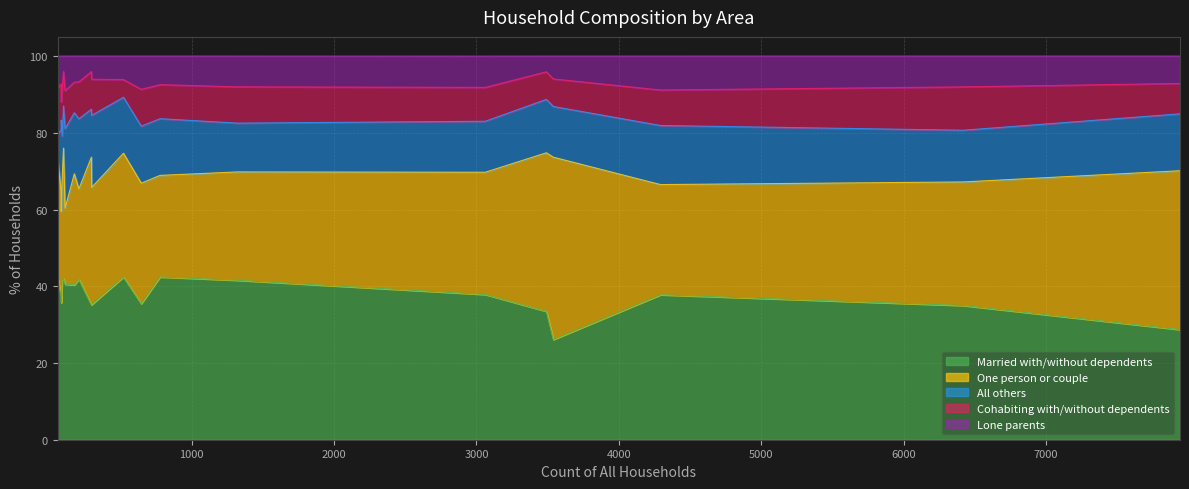

At Gussage St. Michael, list the series in order from largest to smallest.

Married with/without dependents, One person or couple, Cohabiting with/without dependents, All others, Lone parents